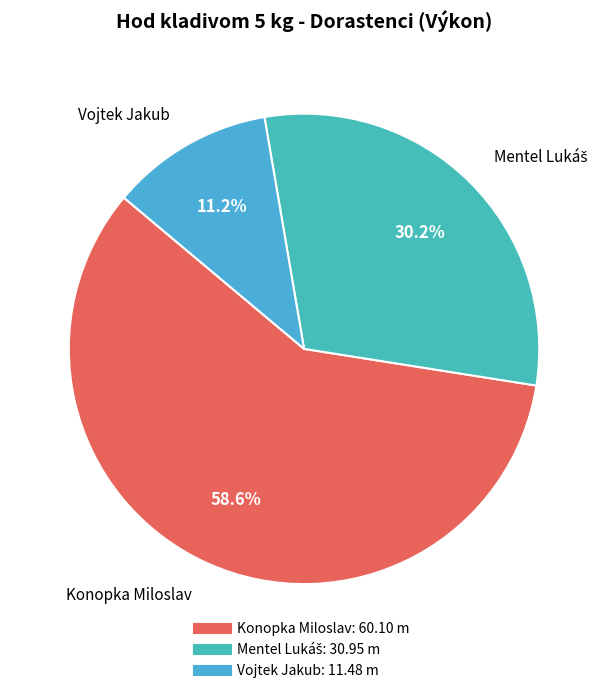

Is it true that Vojtek Jakub is 11% of the pie?

True